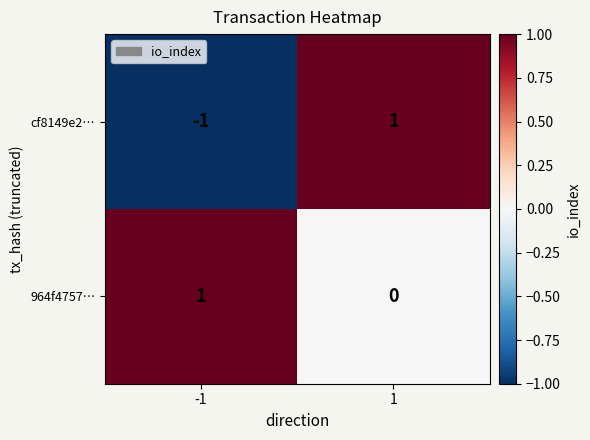

Reading left to right, what are all the values shown in this chart?

cf8149e2…: -1=-1	1=1
964f4757…: -1=1	1=0